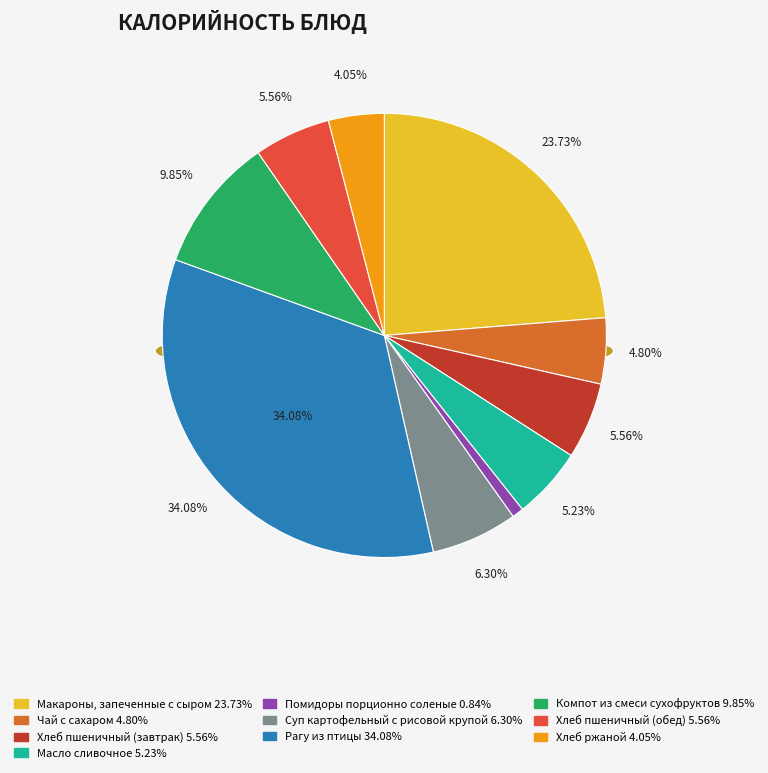

What is the ratio of the value at Компот из смеси сухофруктов to the value at Рагу из птицы?

0.3